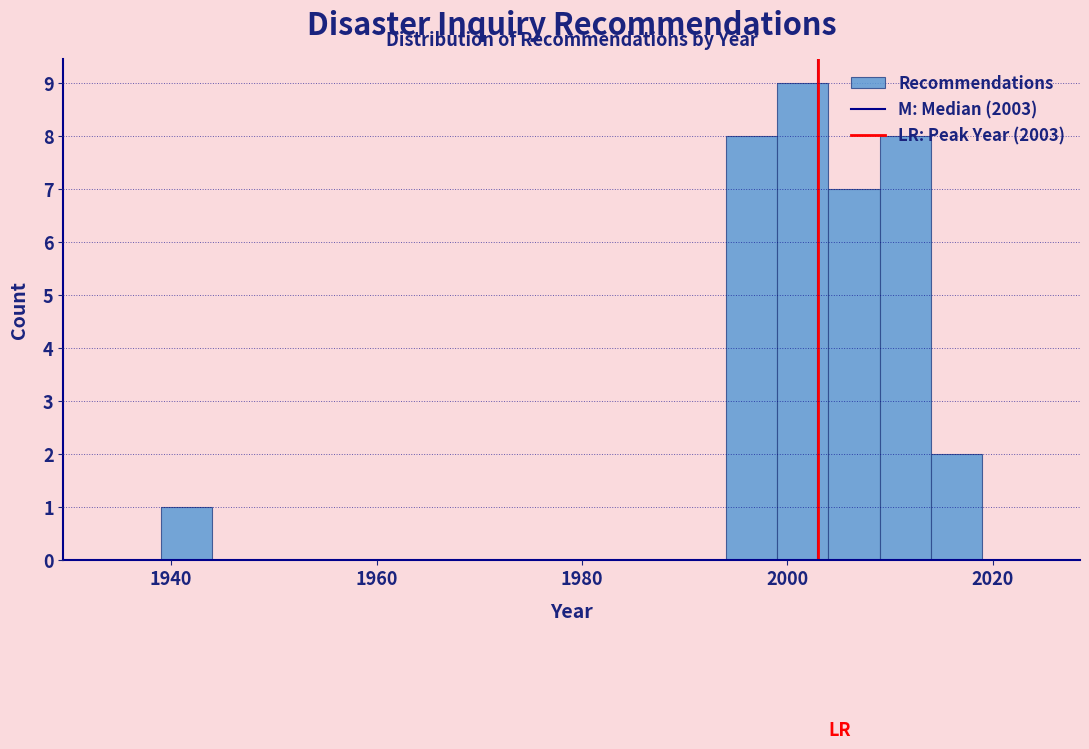

Read against the x-axis, roughly where is the centre of the tallest bar?

2002